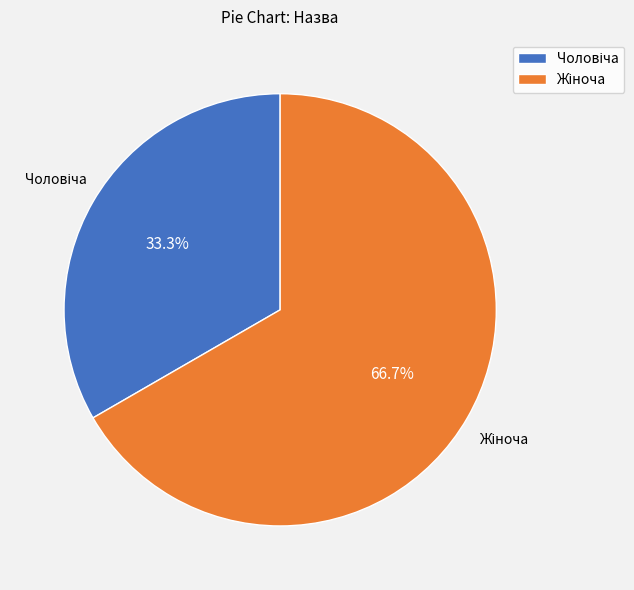

Is there a majority slice in this chart?

Yes